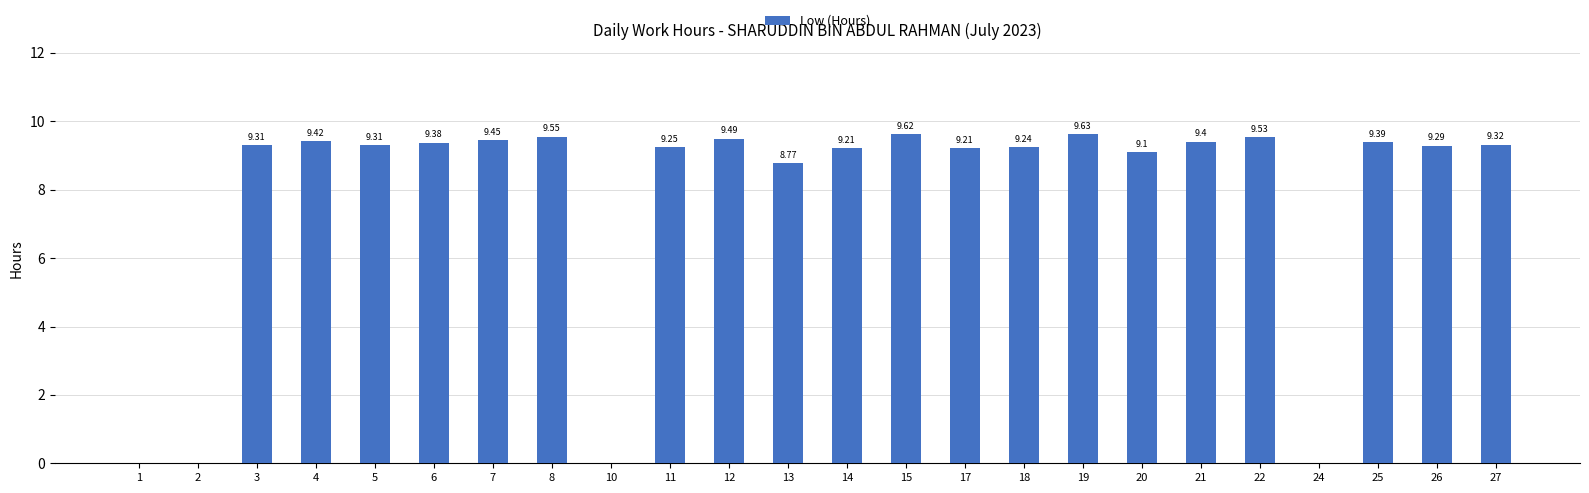

Between 3 and 21, which is larger?

21